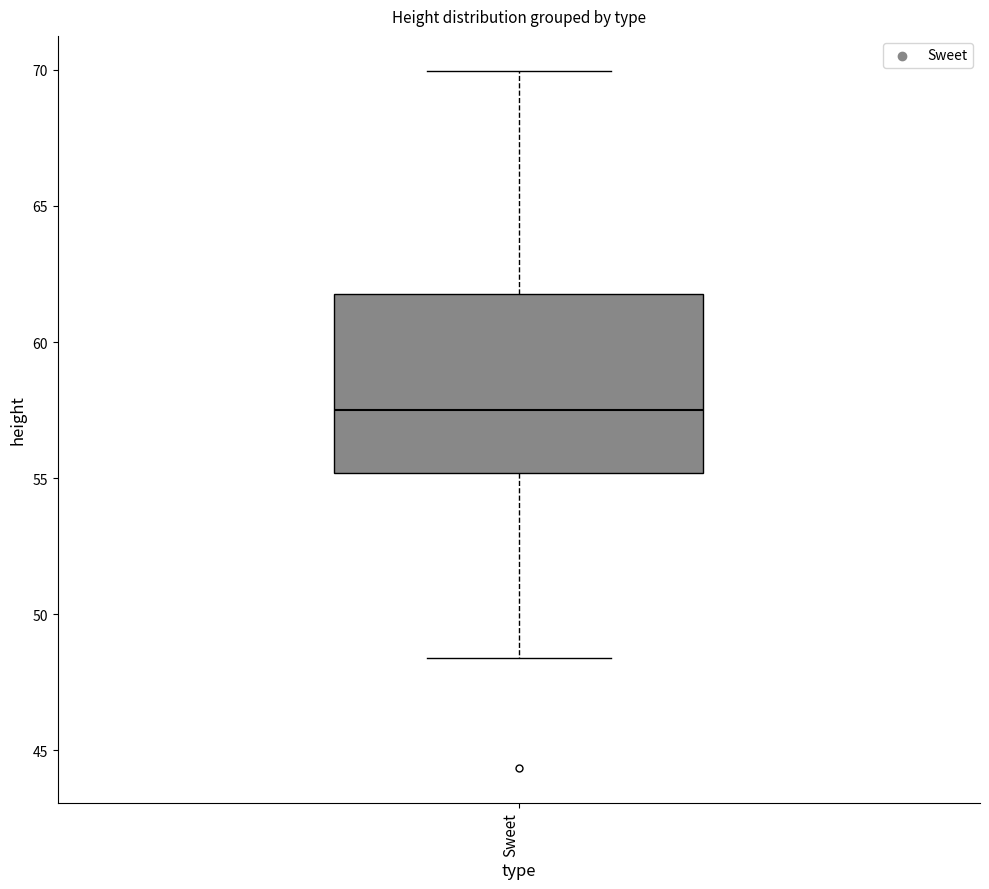

Transcribe this box plot: give where the median line is, the range the box spans, and where the two whiskers end, as read against the y-axis. The values are not printed on the chart, so give them approximately, as read against the axis.

median 57.5, box 55.0 to 62.0, whiskers 48.5 to 70.0